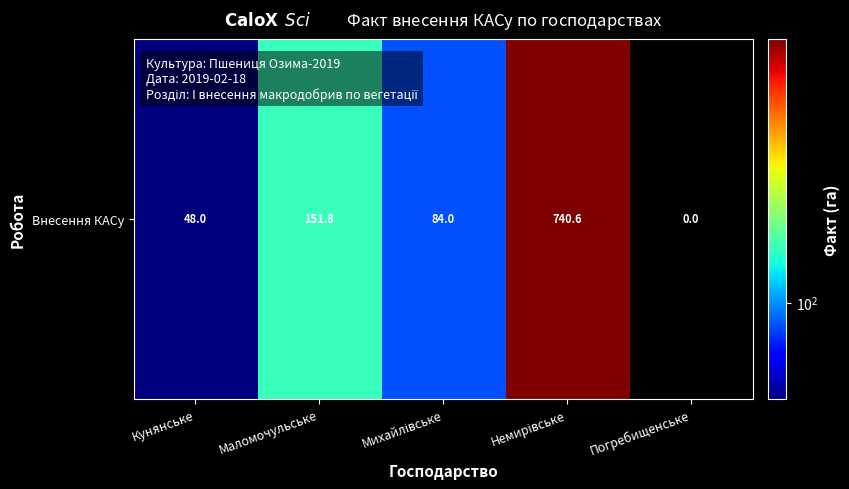

At which label is the value closest to 370?

Маломочульське